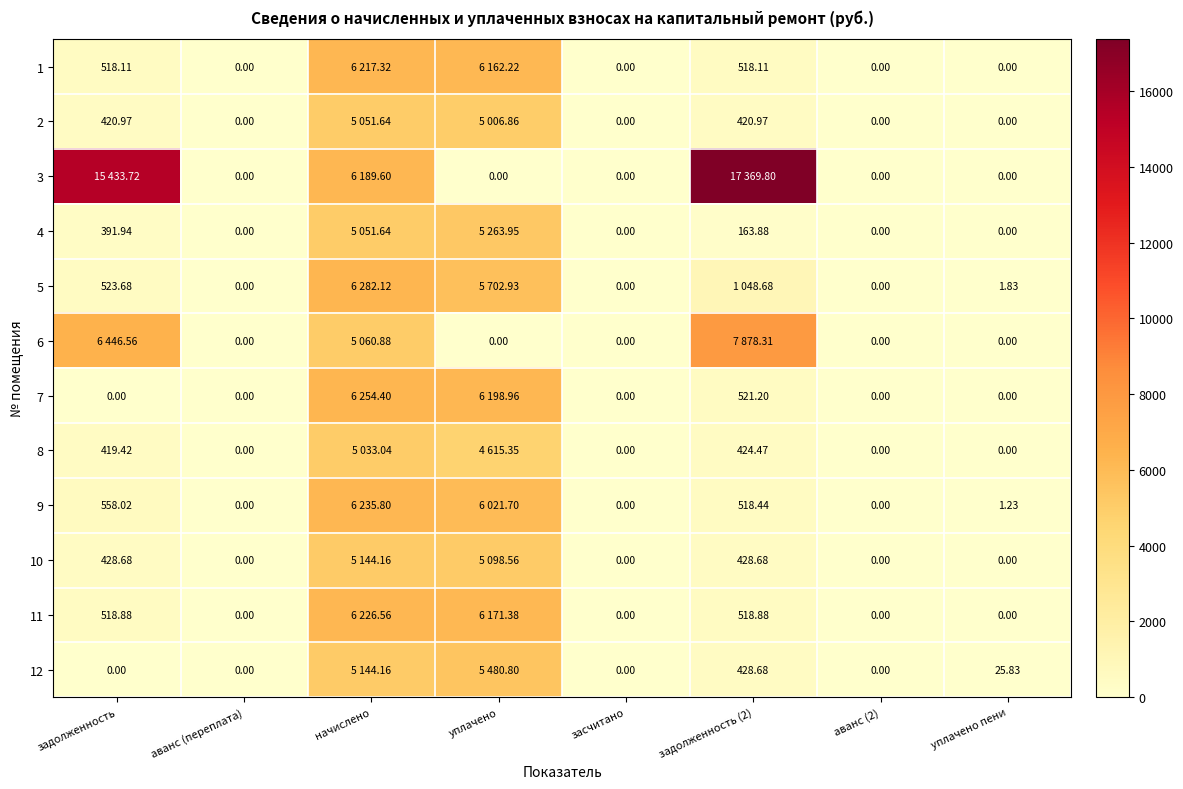

What is the greatest value displayed?

17369.8